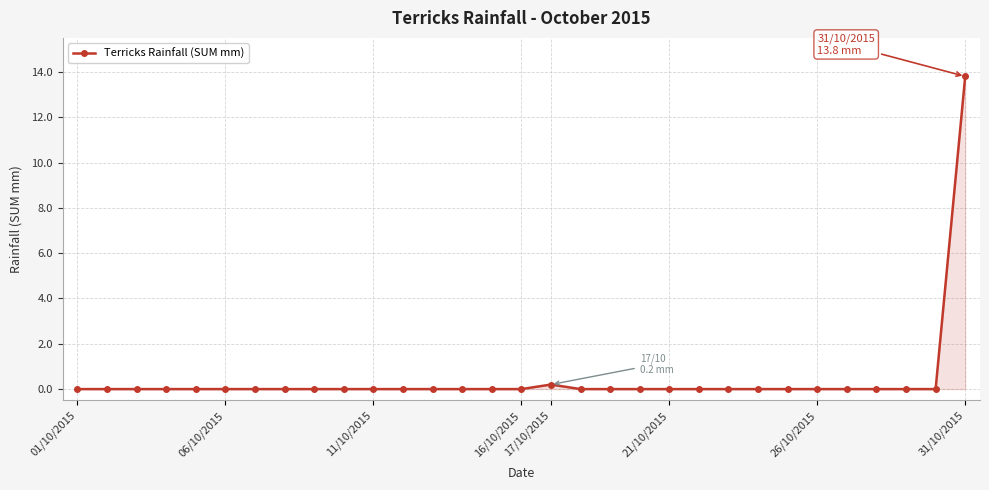

What is the difference between the maximum and second lowest values?

13.8